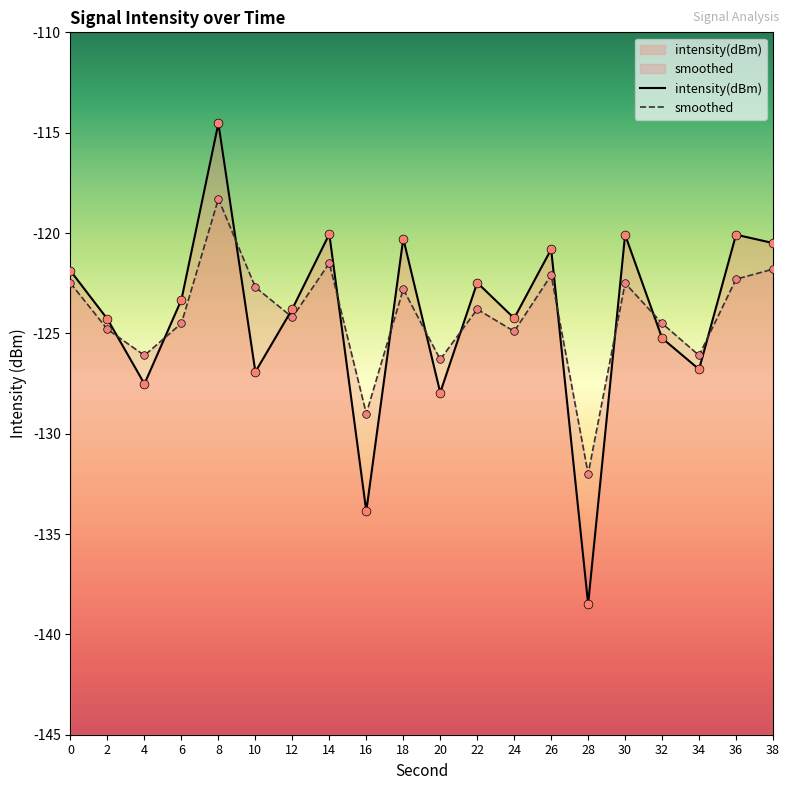

What is the total value across all series at 8?

-232.8